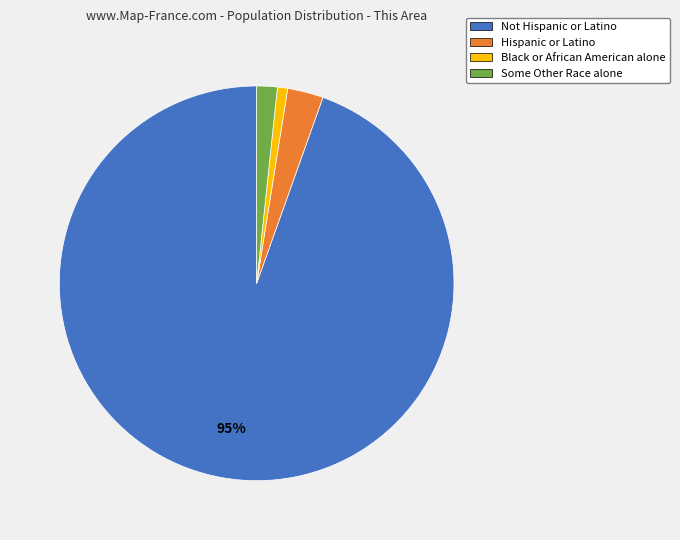

What percentage is the Some Other Race alone slice, to the nearest percent?

2%